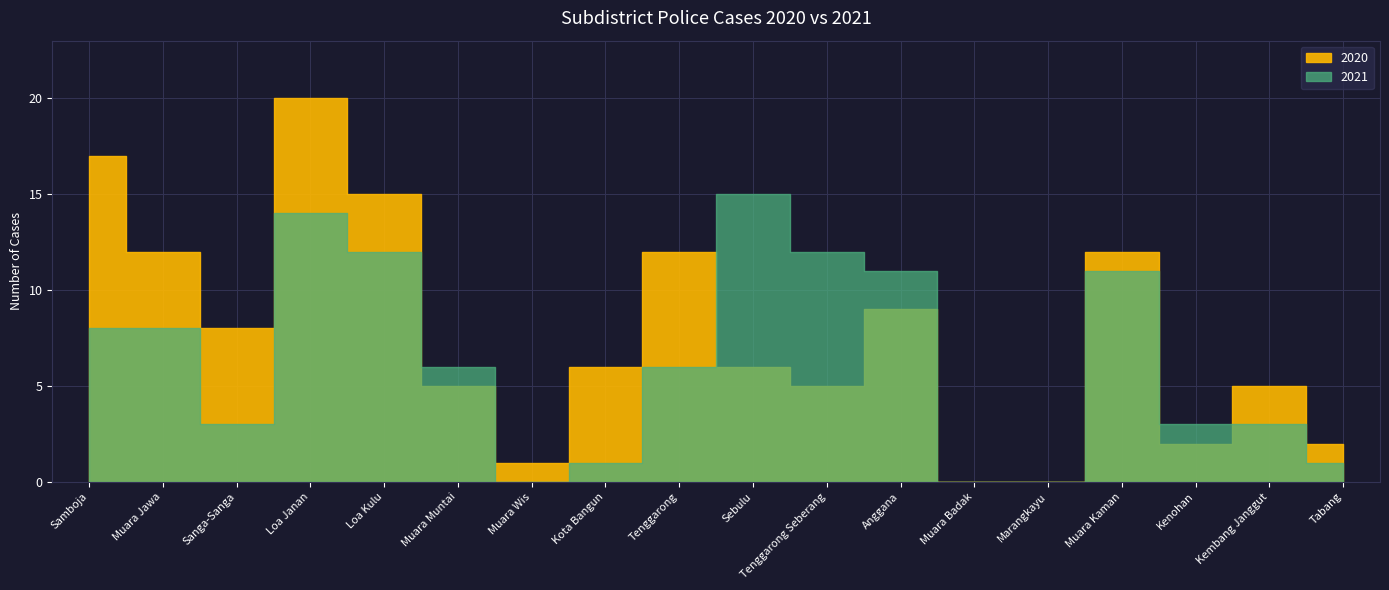

Count the number of categories in the chart.

18